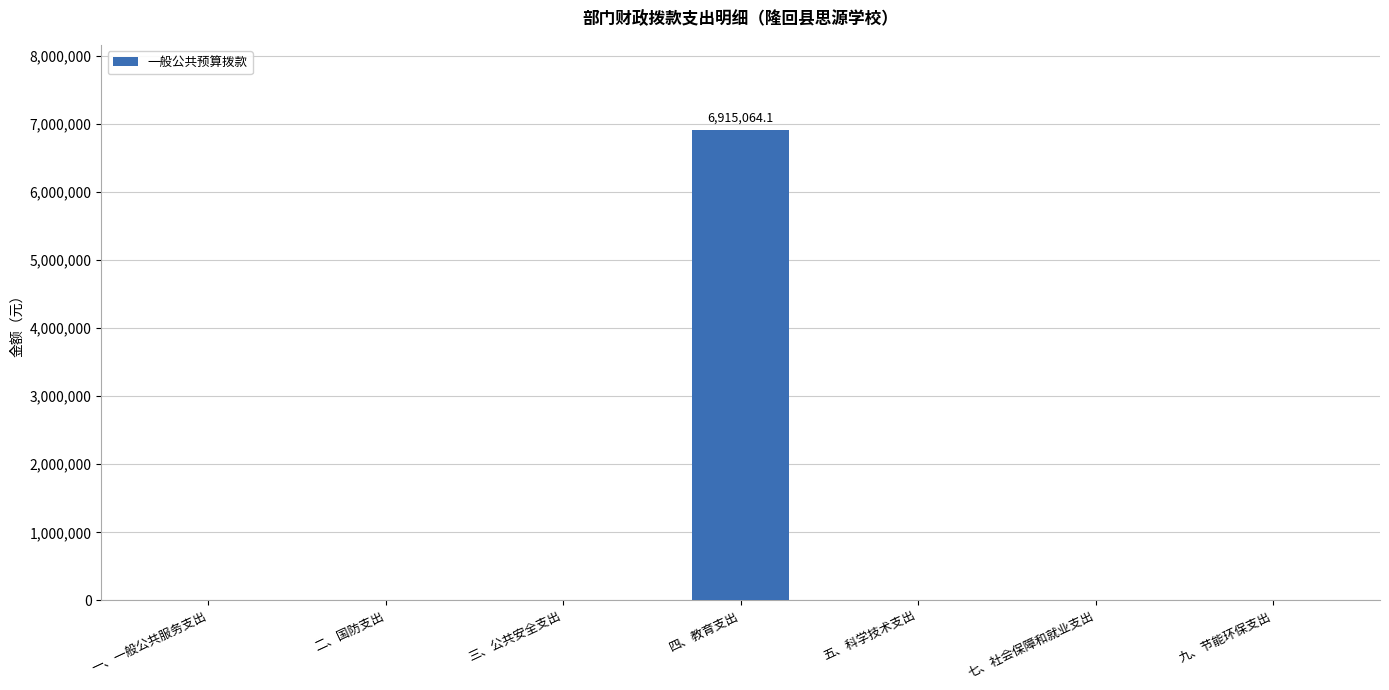

Which label corresponds to the largest value in the chart?

四、教育支出